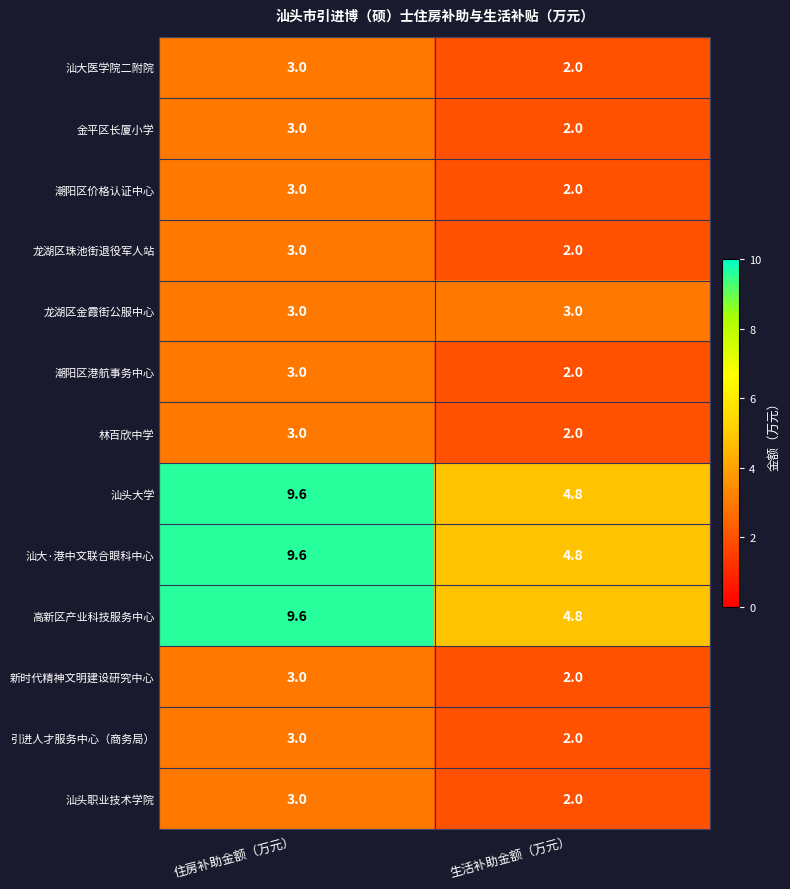

What is the spread (max minus min) of values at 生活补助金额（万元）?

2.8